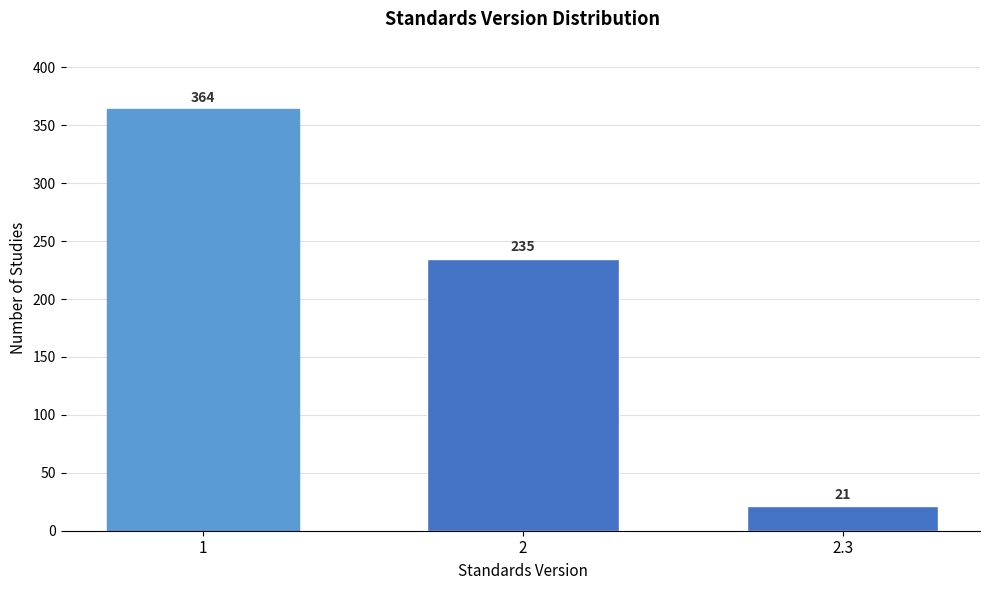

Reading left to right, extract all data points from this chart.

364	235	21